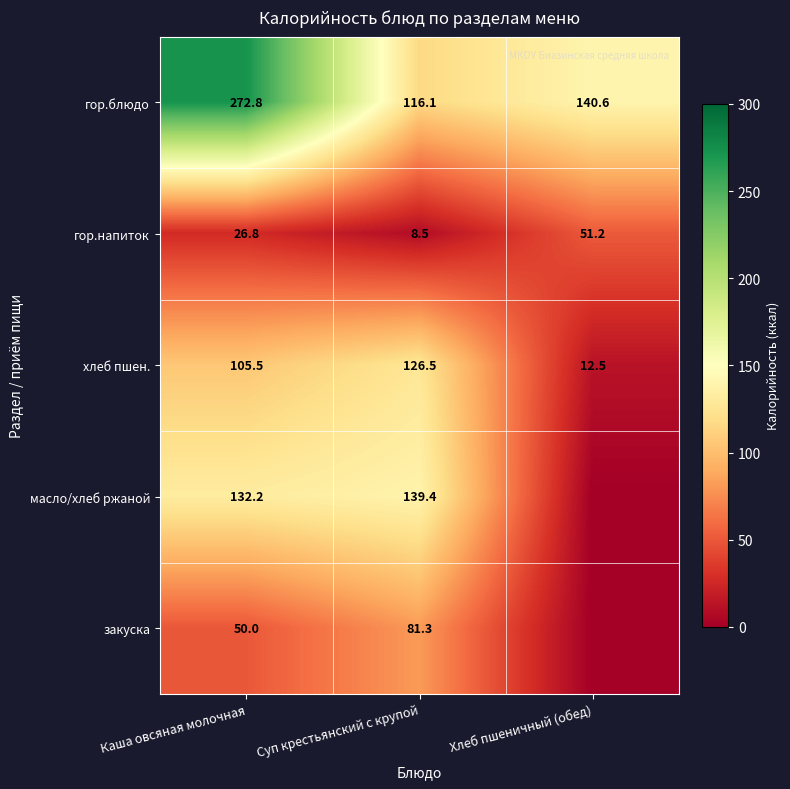

Rank the categories by гор.напиток value from lowest to highest.

Суп крестьянский с крупой, Каша овсяная молочная, Хлеб пшеничный (обед)